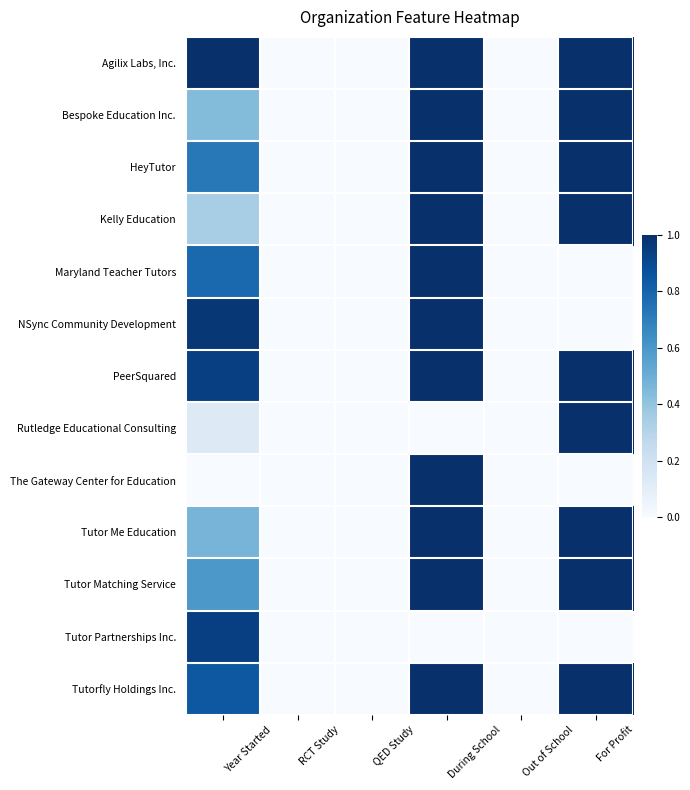

How many data points does each series have?

6